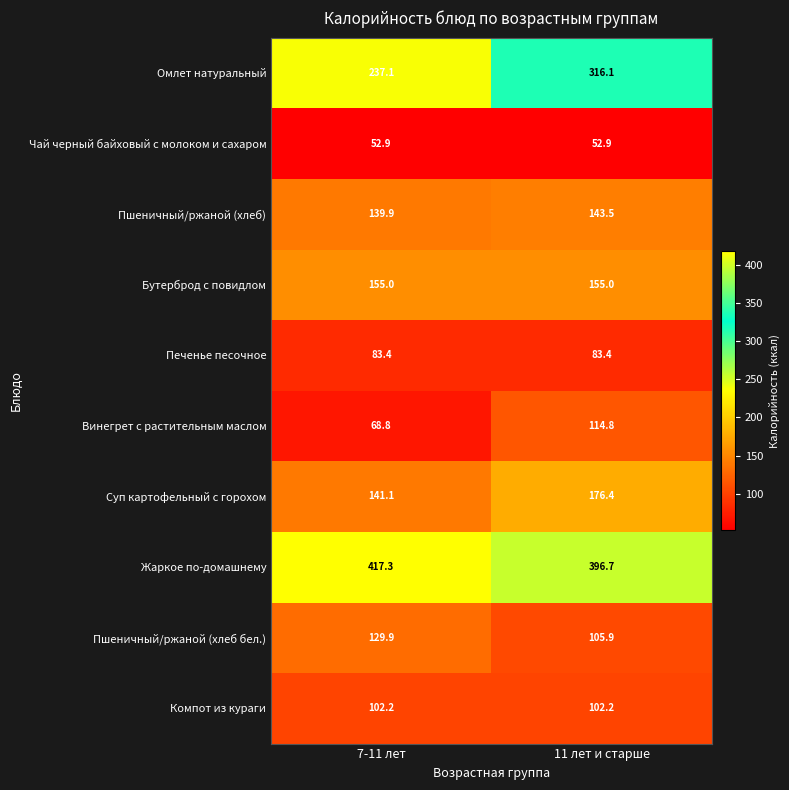

What value does the Пшеничный/ржаной (хлеб) series have at 7-11 лет?

139.9